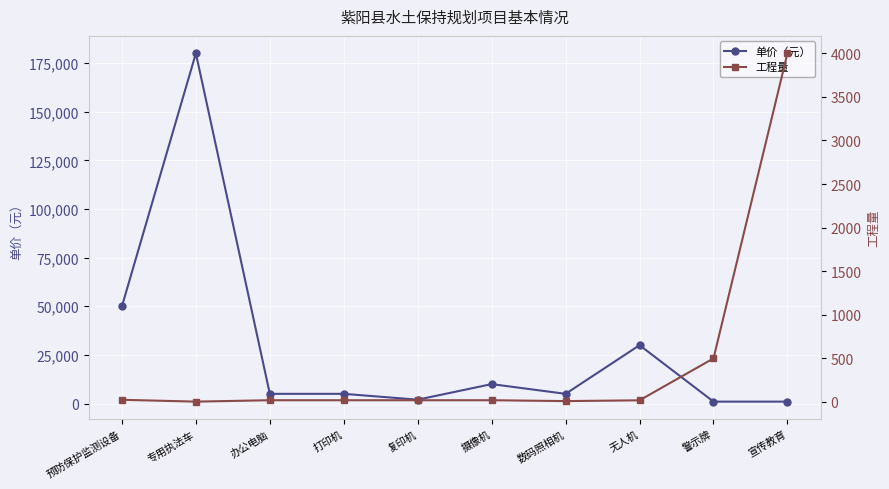

Read the 工程量 value at 预防保护监测设备.

25